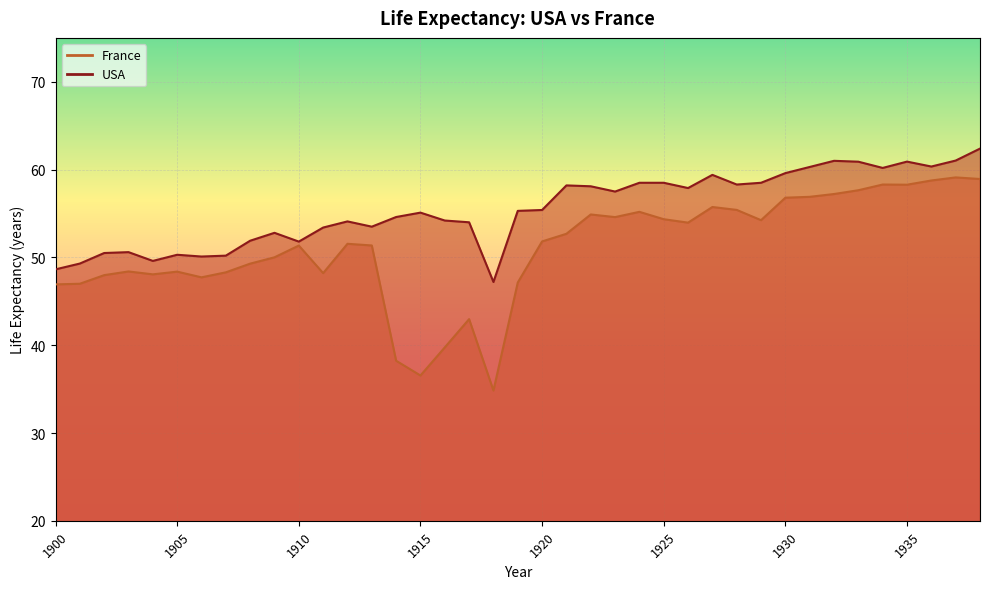

What value does the USA series have at 1906?

50.1